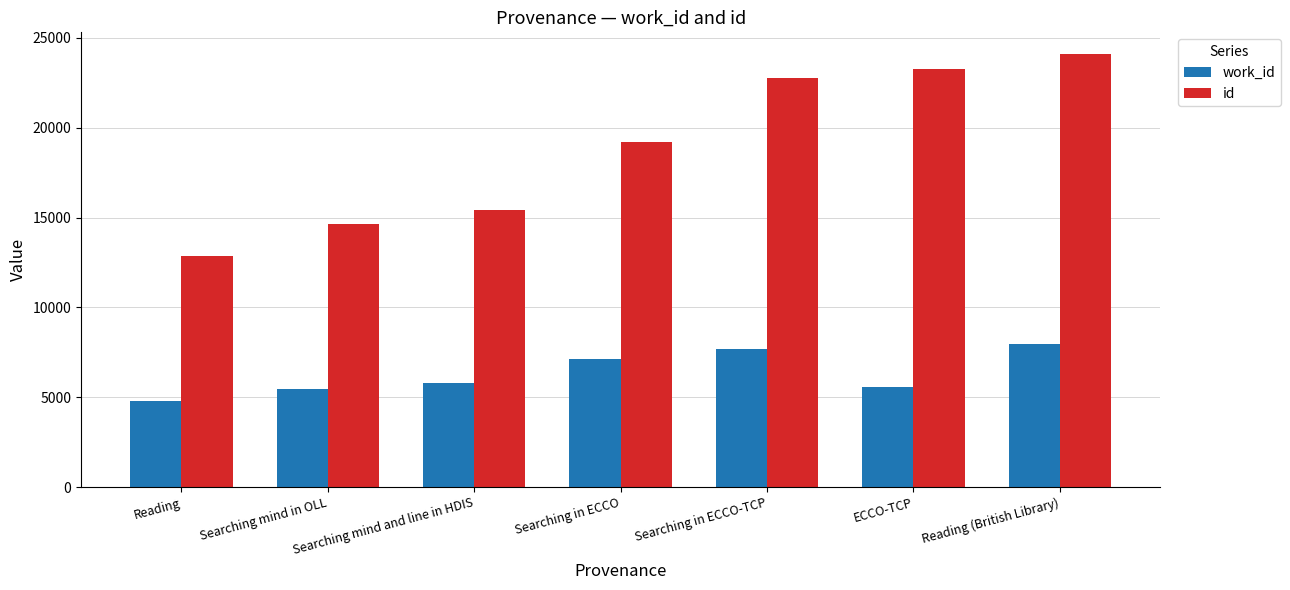

List the series in order of their overall mean, lowest first.

work_id, id